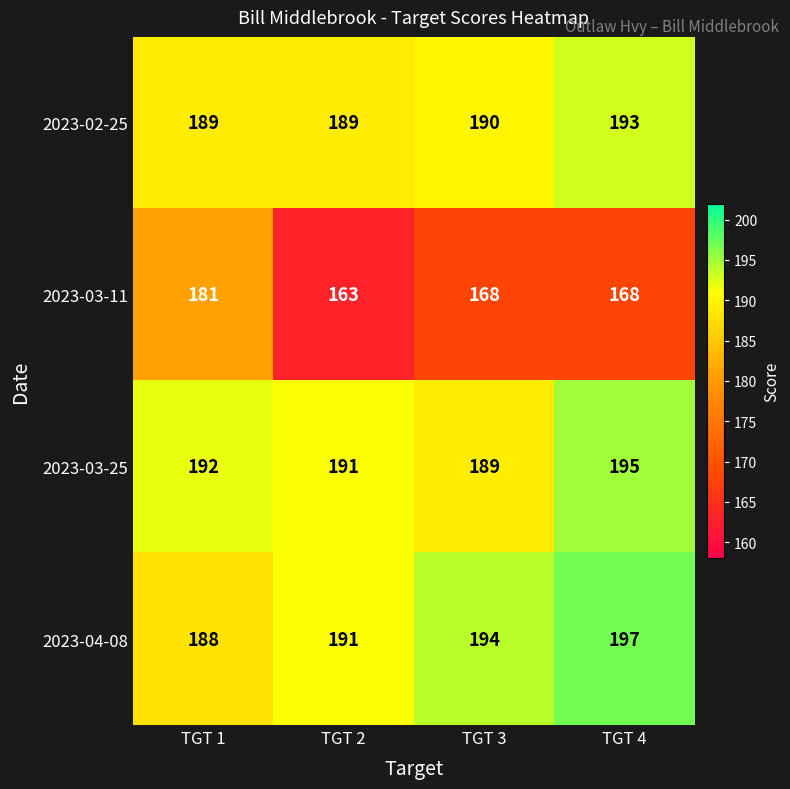

The 2023-02-25 series shows 300 at TGT 3. True or false?

False